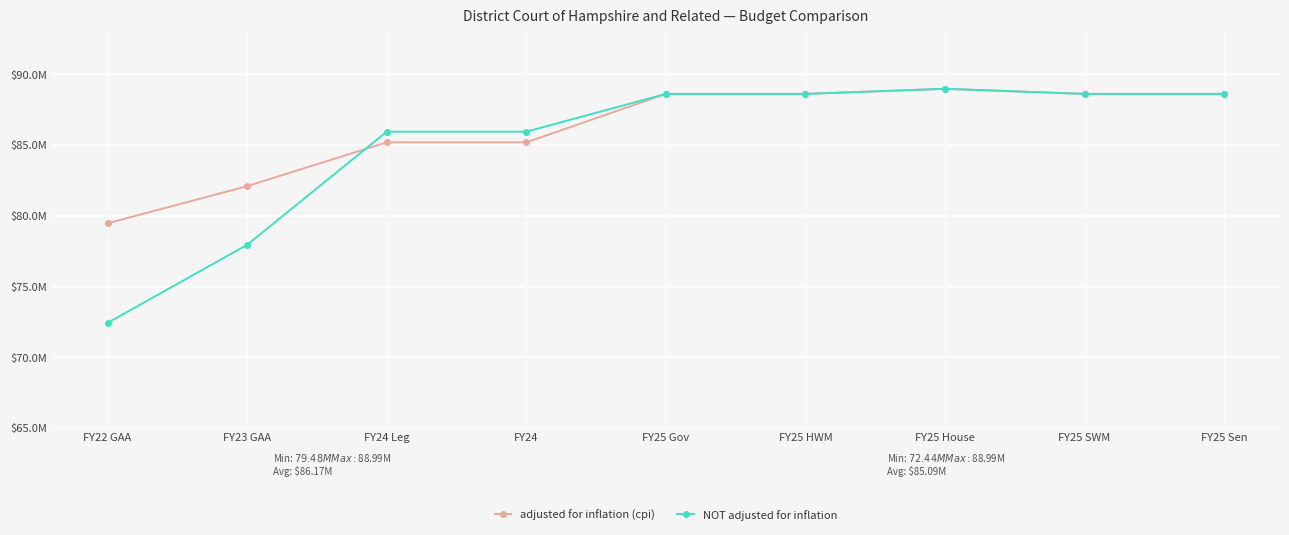

Which category has the highest value in the adjusted for inflation (cpi) series?

FY25 House